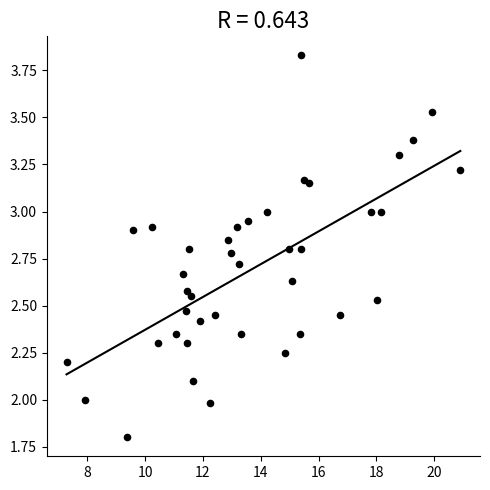

What is the range of X values (max minus min)?

13.6